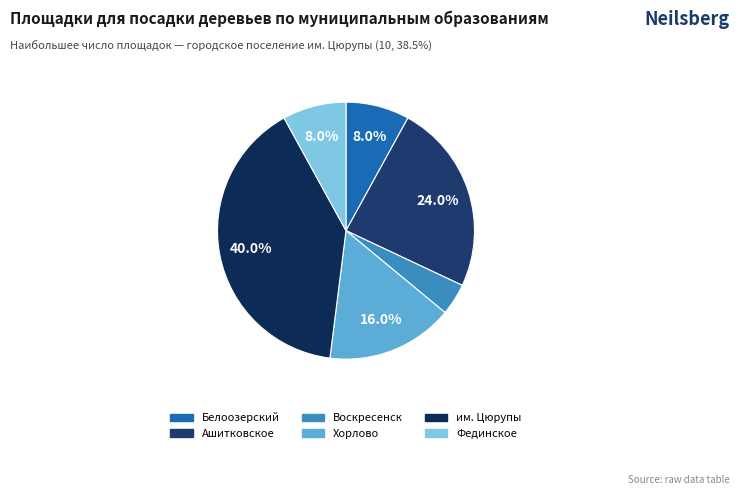

How many slices are in this pie chart?

6